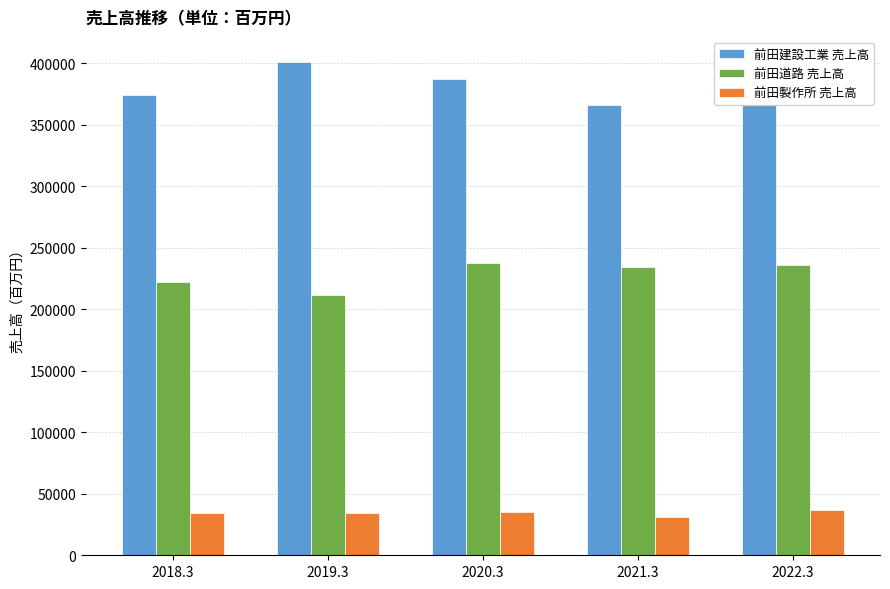

List the series in order of their peak value, highest first.

前田建設工業 売上高, 前田道路 売上高, 前田製作所 売上高